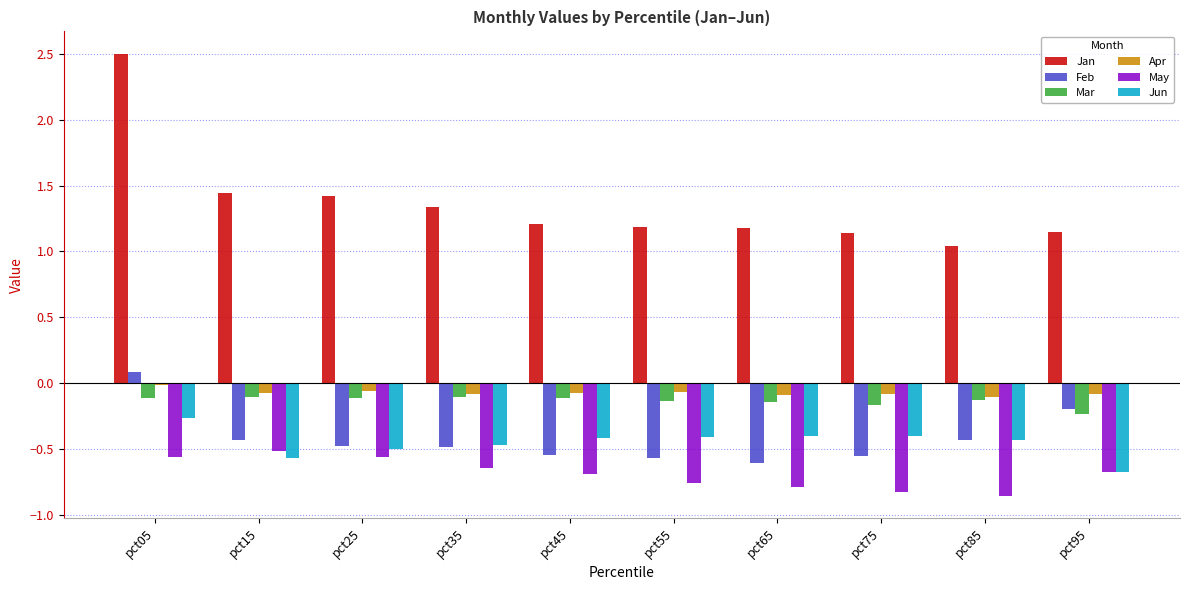

Which category has the lowest value in the Jun series?

pct95